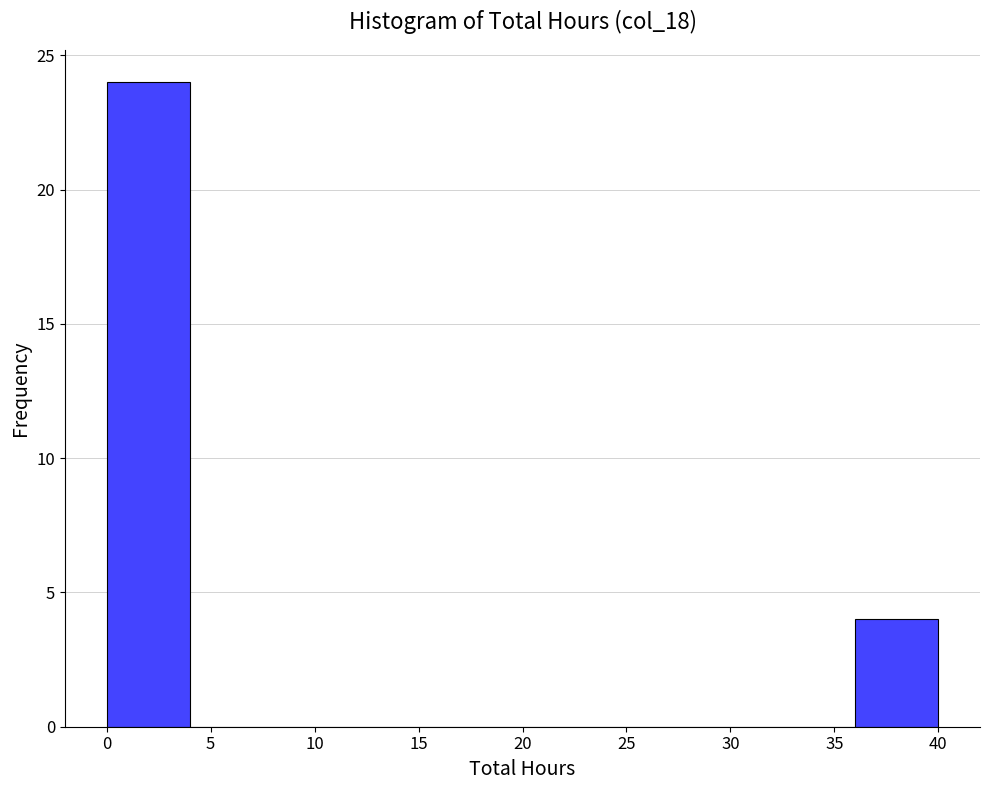

Reading left to right, transcribe this chart: for each bar, give the range it covers on the x-axis and its height. The values are not printed on the chart, so give them approximately, as read against the axis.

0 to 4: 24
4 to 8: 0
8 to 12: 0
12 to 16: 0
16 to 20: 0
20 to 24: 0
24 to 28: 0
28 to 32: 0
32 to 36: 0
36 to 40: 4